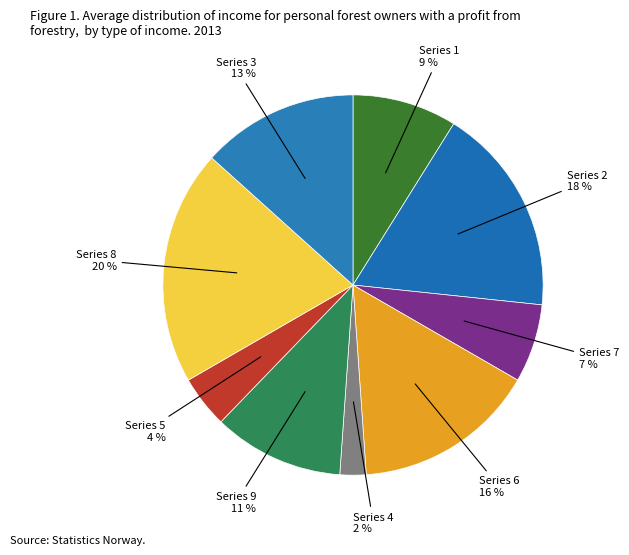

Count the number of slices in the pie.

9